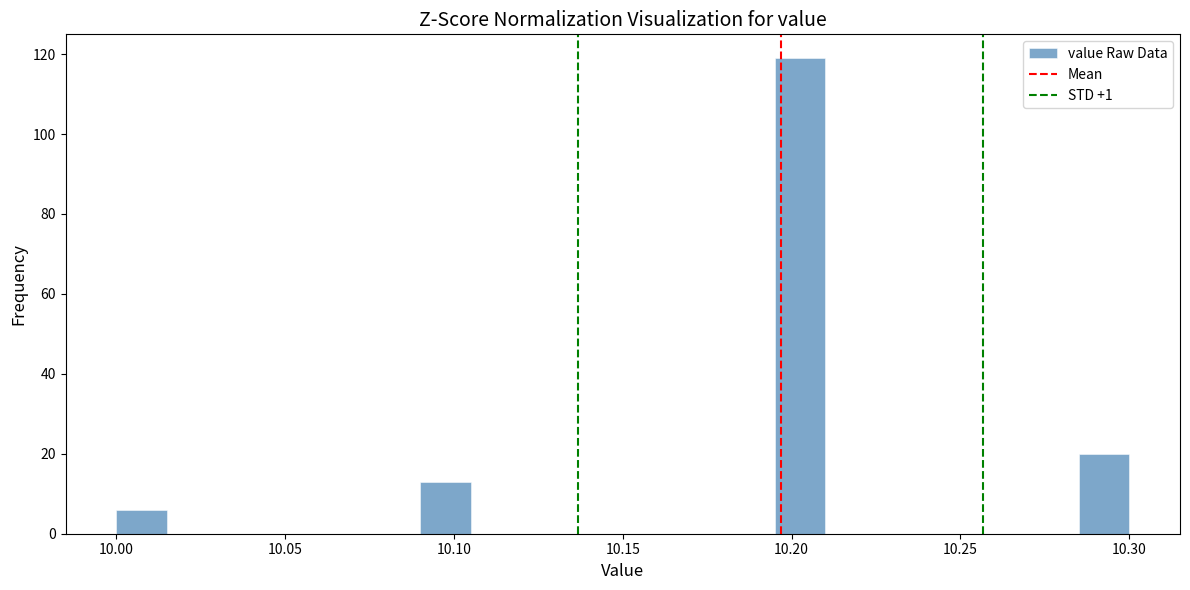

Around what value on the x-axis is the tallest bar? Give the approximate position of its centre, as read against the axis.

10.205